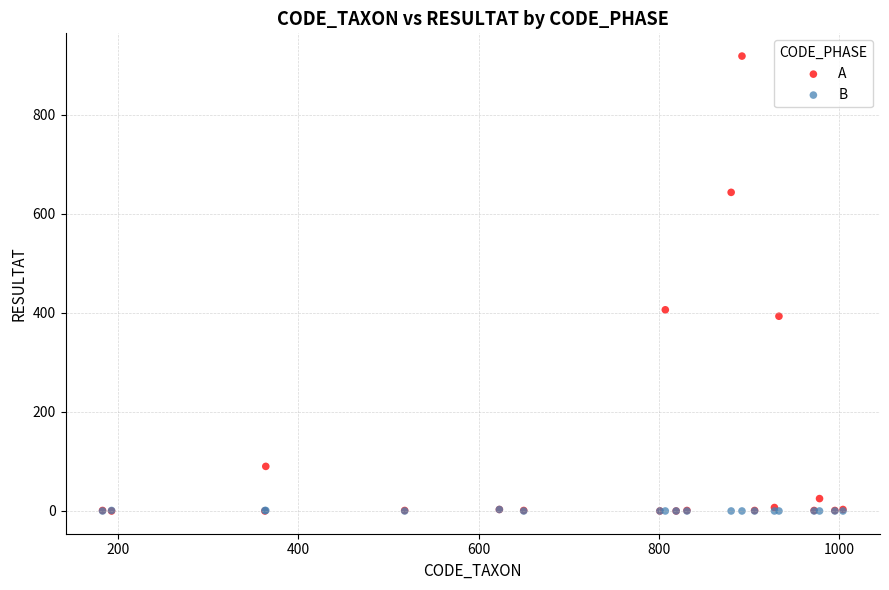

In the A series, what Y value is closest to 459?

406